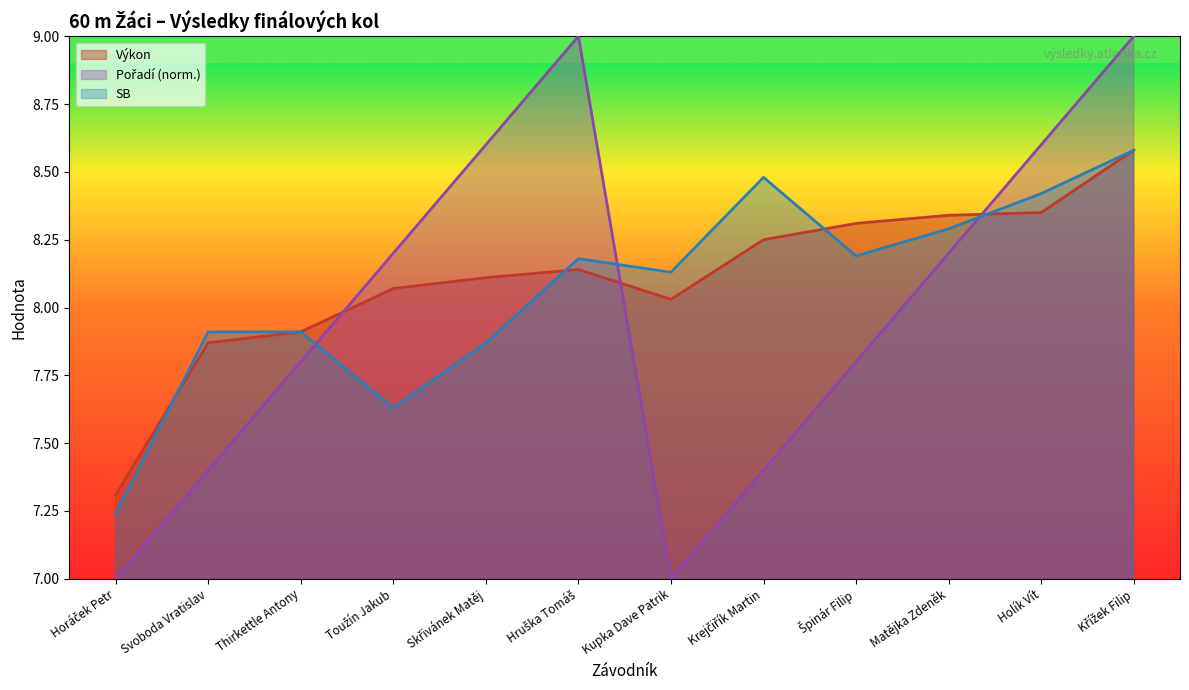

In Pořadí, how many points are lower than both neighbors (excluding endpoints)?

1